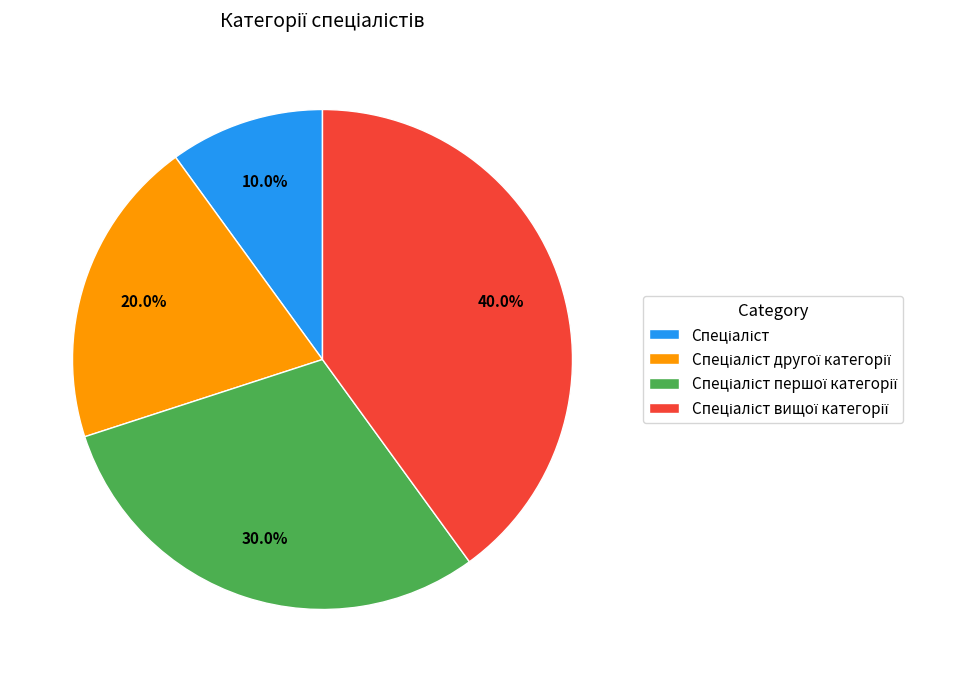

Is there a majority slice in this chart?

No